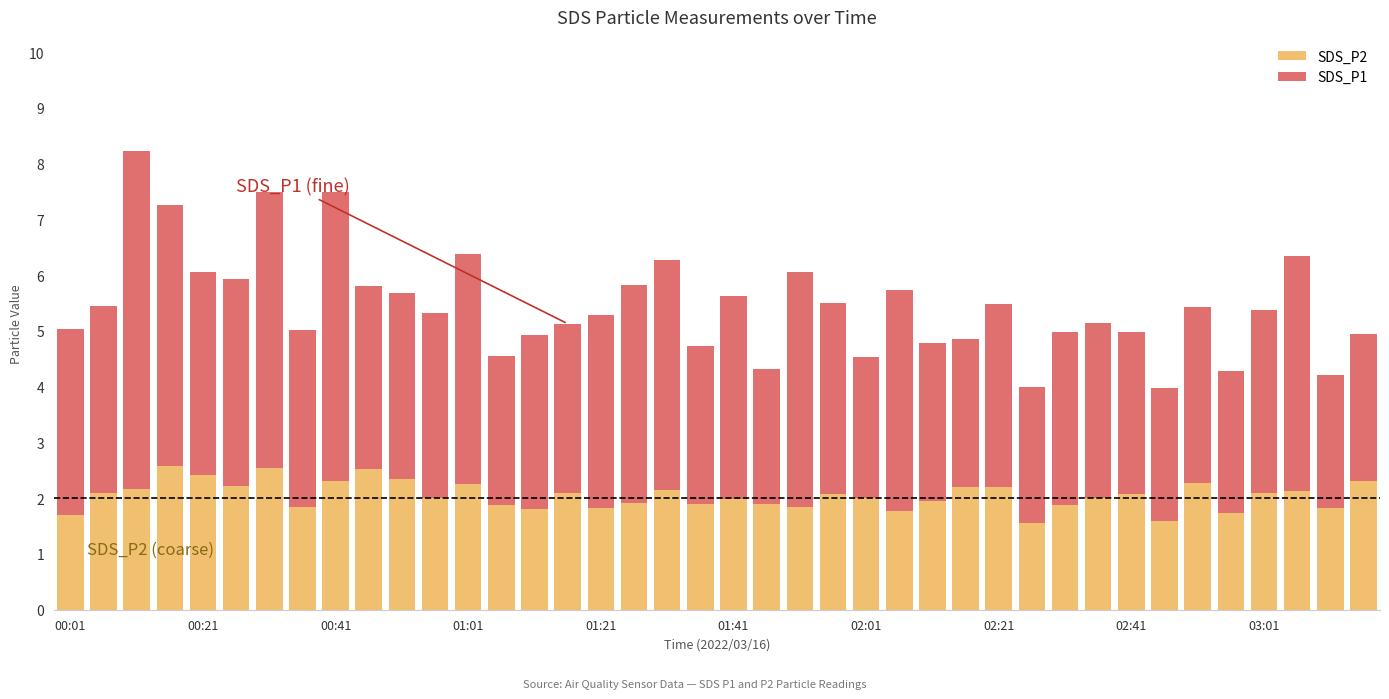

What are all the series names shown in the legend?

SDS_P2, SDS_P1